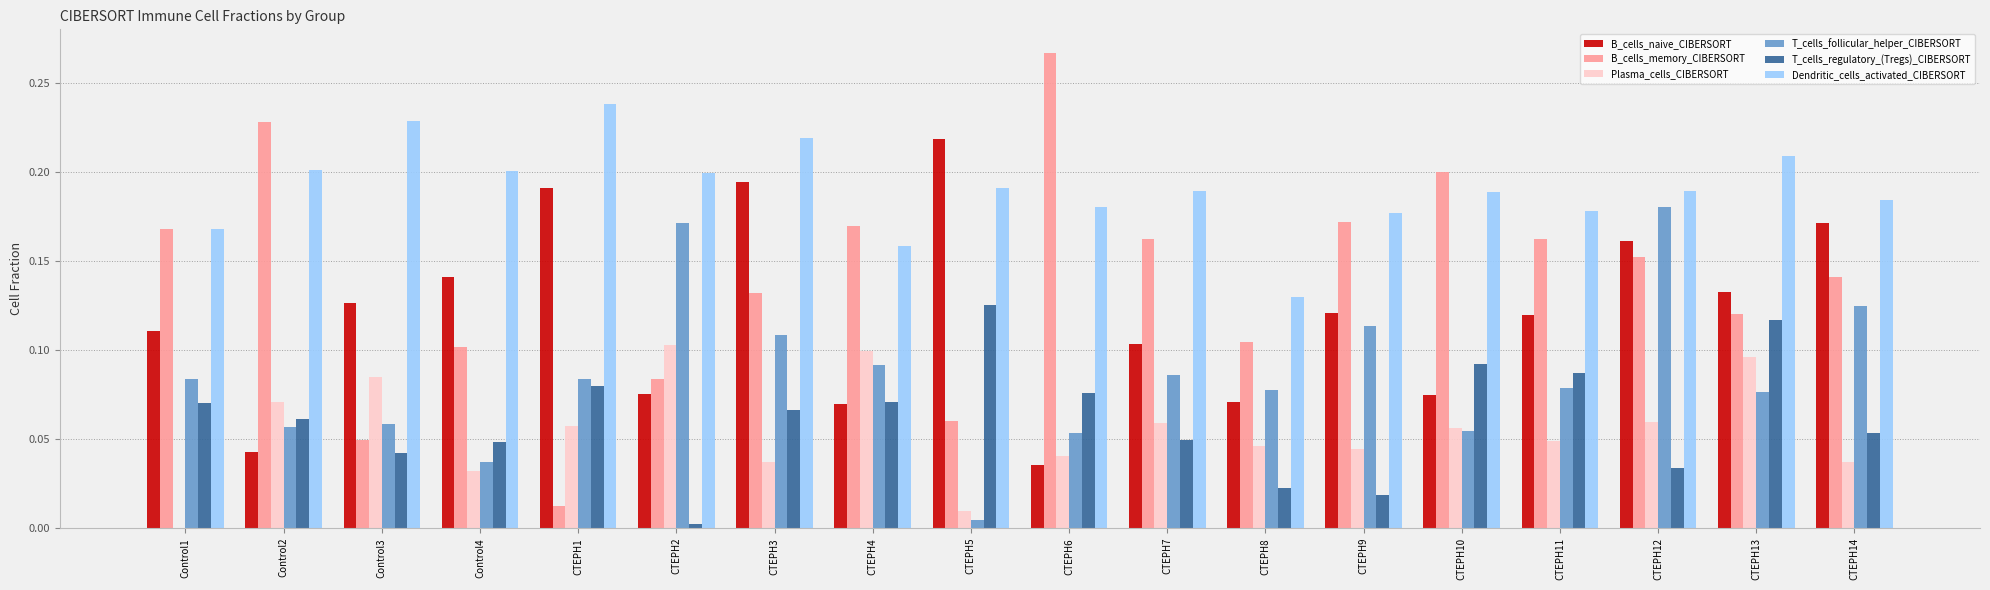

What are all the series names shown in the legend?

B_cells_naive_CIBERSORT, B_cells_memory_CIBERSORT, Plasma_cells_CIBERSORT, T_cells_follicular_helper_CIBERSORT, T_cells_regulatory_(Tregs)_CIBERSORT, Dendritic_cells_activated_CIBERSORT